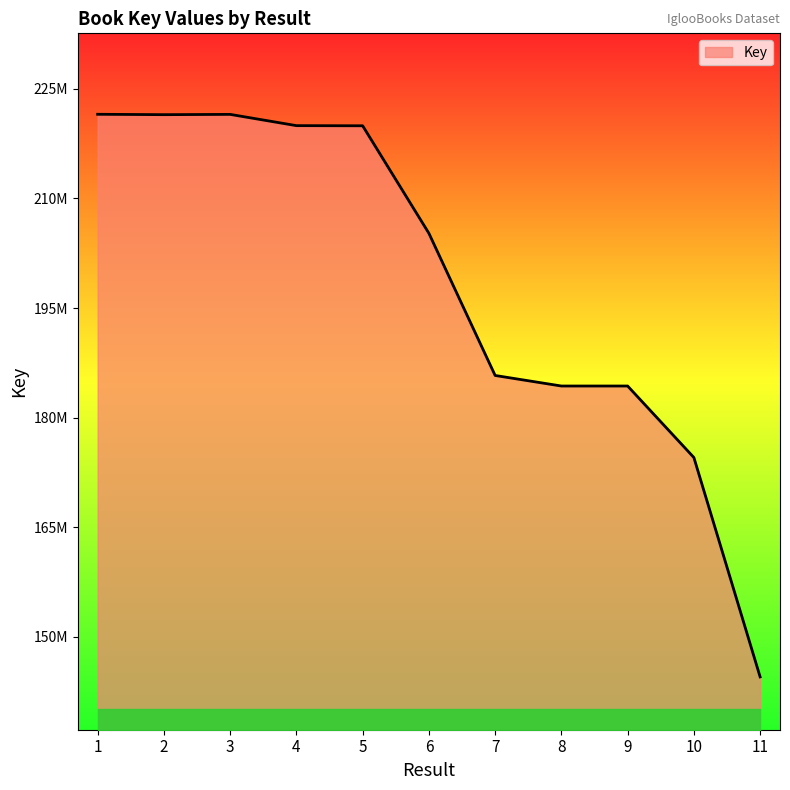

At which label does the data first exceed 205222085?

1